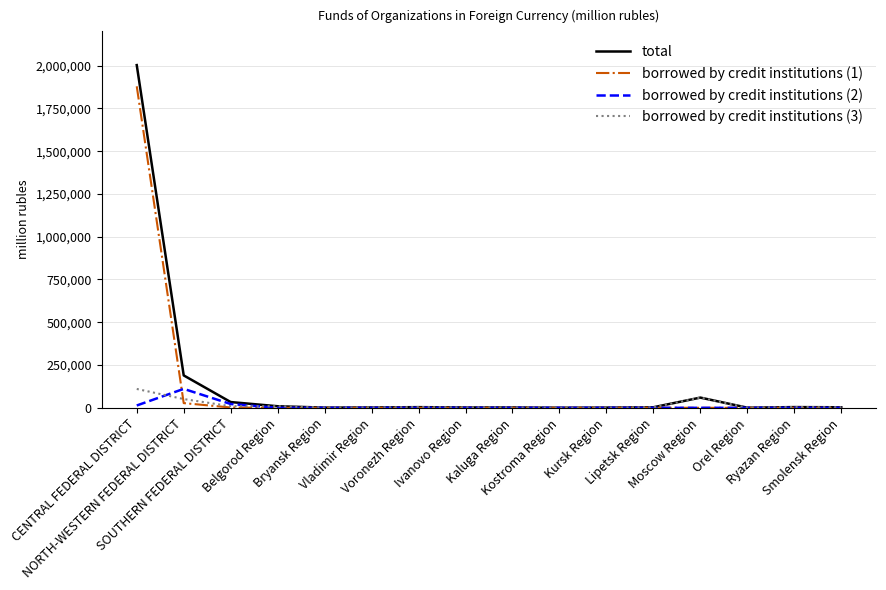

What is the maximum value shown in the chart?

2002940